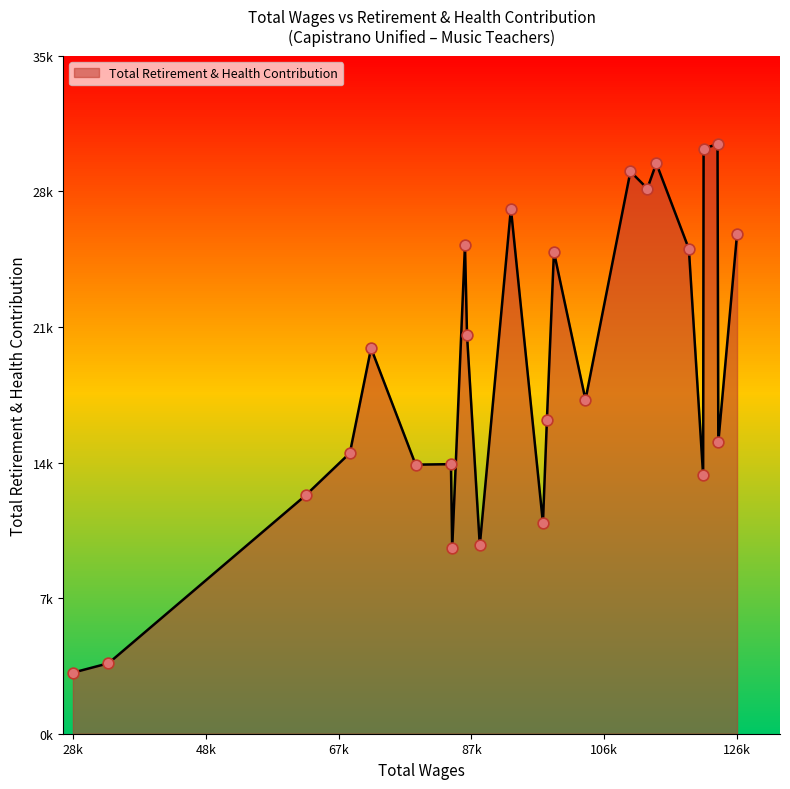

Which has a higher value, 86177.0 or 97624.0?

86177.0